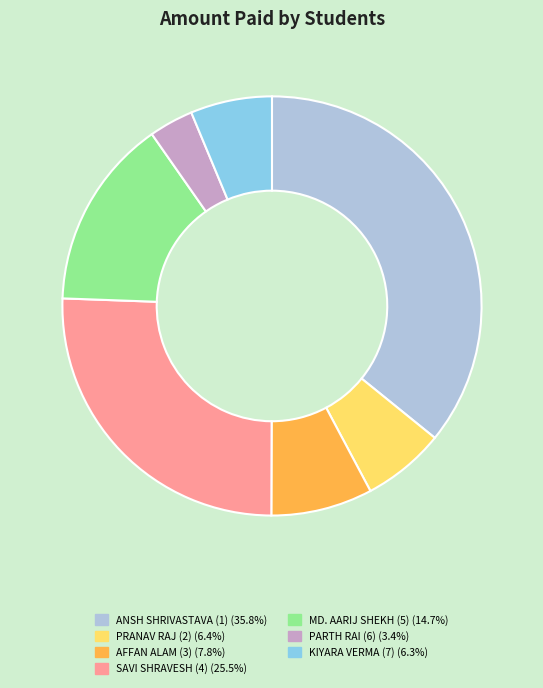

How many segments does this pie chart have?

7